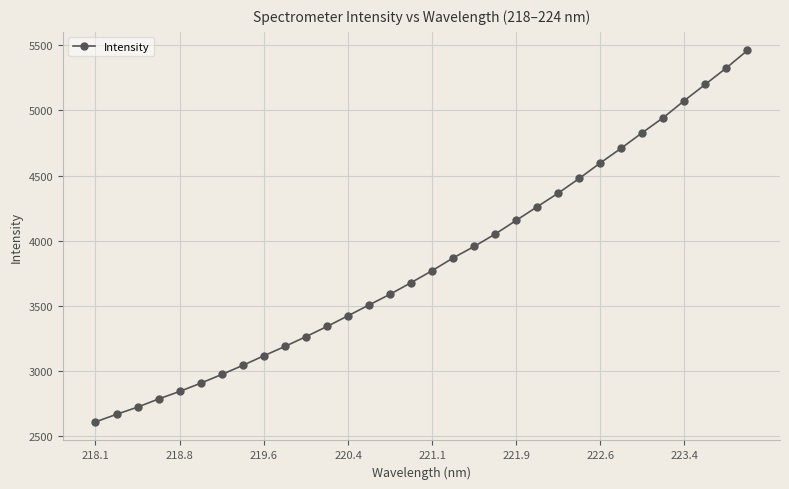

What is the average value?

3834.2